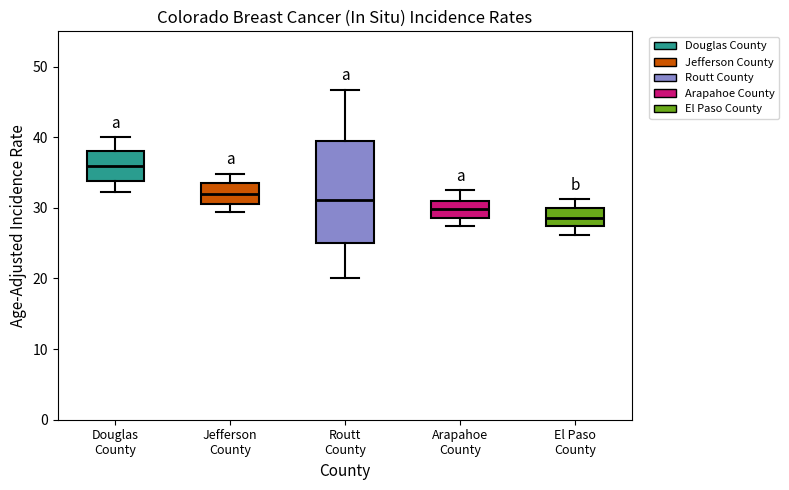

Which box's median line is the highest?

Douglas County